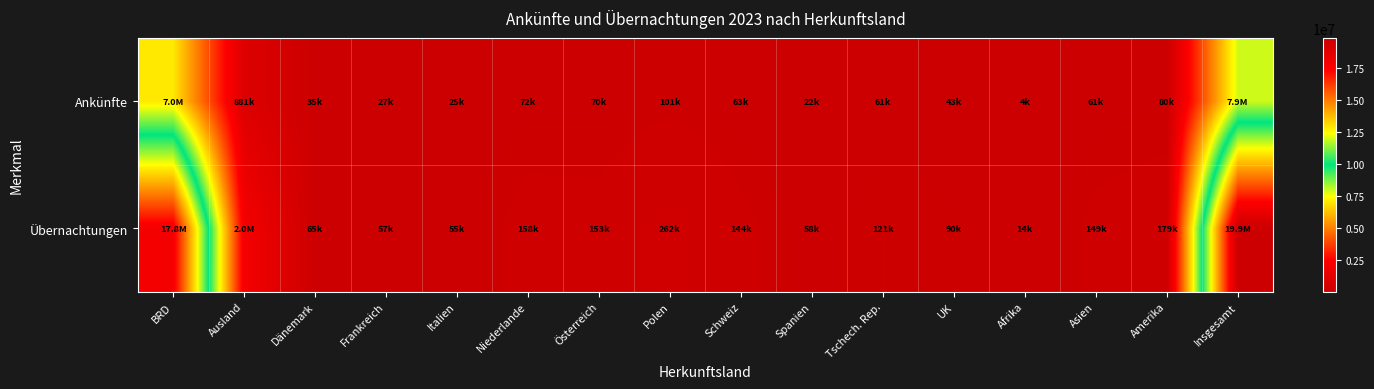

Reading left to right, extract all data points from this chart.

Ankünfte: BRD=7040576	Ausland=881222	Dänemark=34583	Frankreich=26814	Italien=25065	Niederlande=71709	Österreich=70414	Polen=100876	Schweiz=63002	Spanien=22090	Tschech. Rep.=61296	UK=43492	Afrika=4440	Asien=60609	Amerika=79967	Insgesamt=7921798
Übernachtungen: BRD=17840498	Ausland=2015621	Dänemark=64970	Frankreich=57401	Italien=55337	Niederlande=158247	Österreich=152511	Polen=261766	Schweiz=143915	Spanien=57965	Tschech. Rep.=121317	UK=89973	Afrika=13890	Asien=148658	Amerika=179146	Insgesamt=19856119